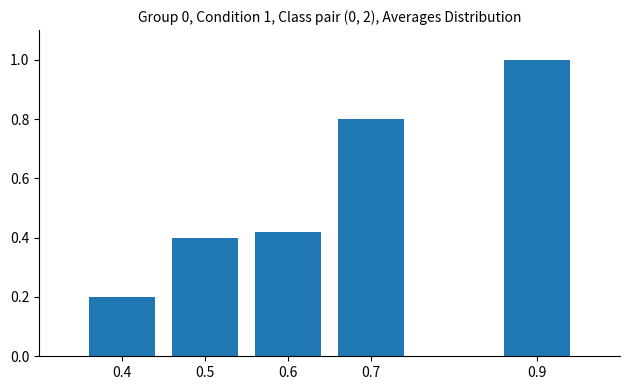

Is it true that the value at 0.9 is 0.6?

False